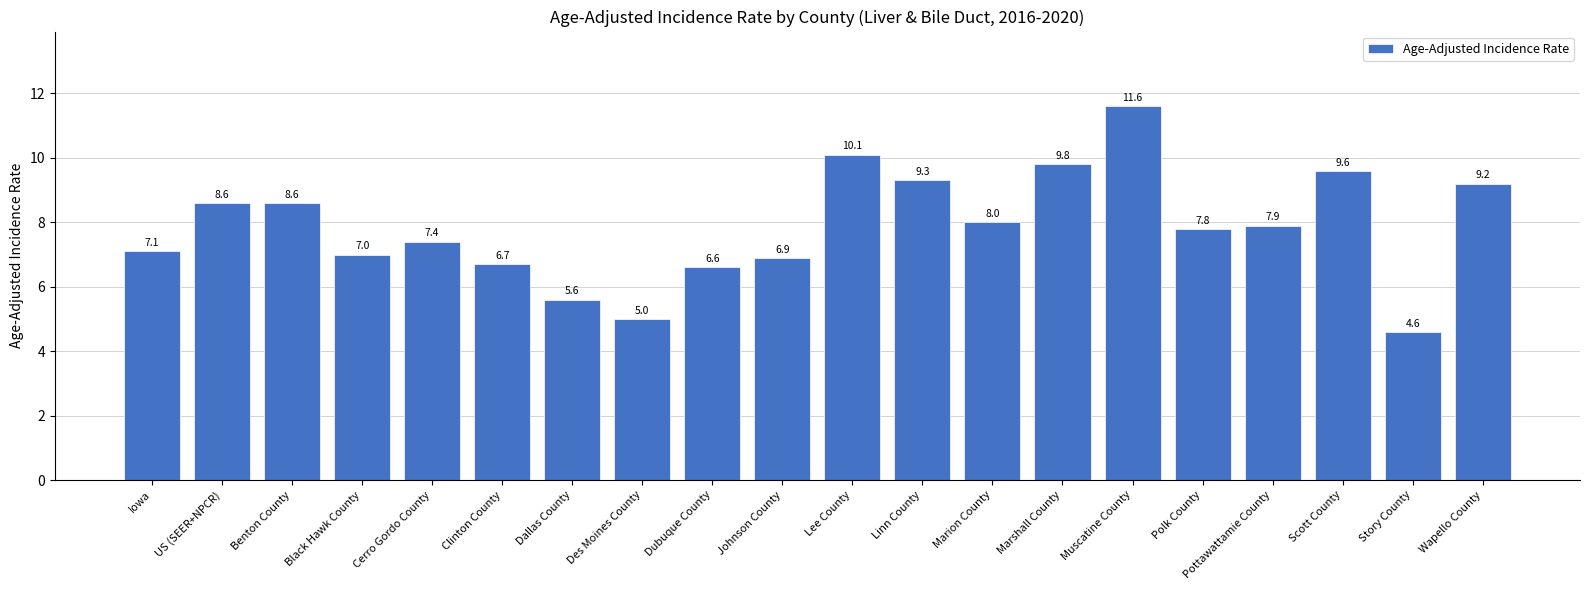

Count the number of data series in this chart.

1